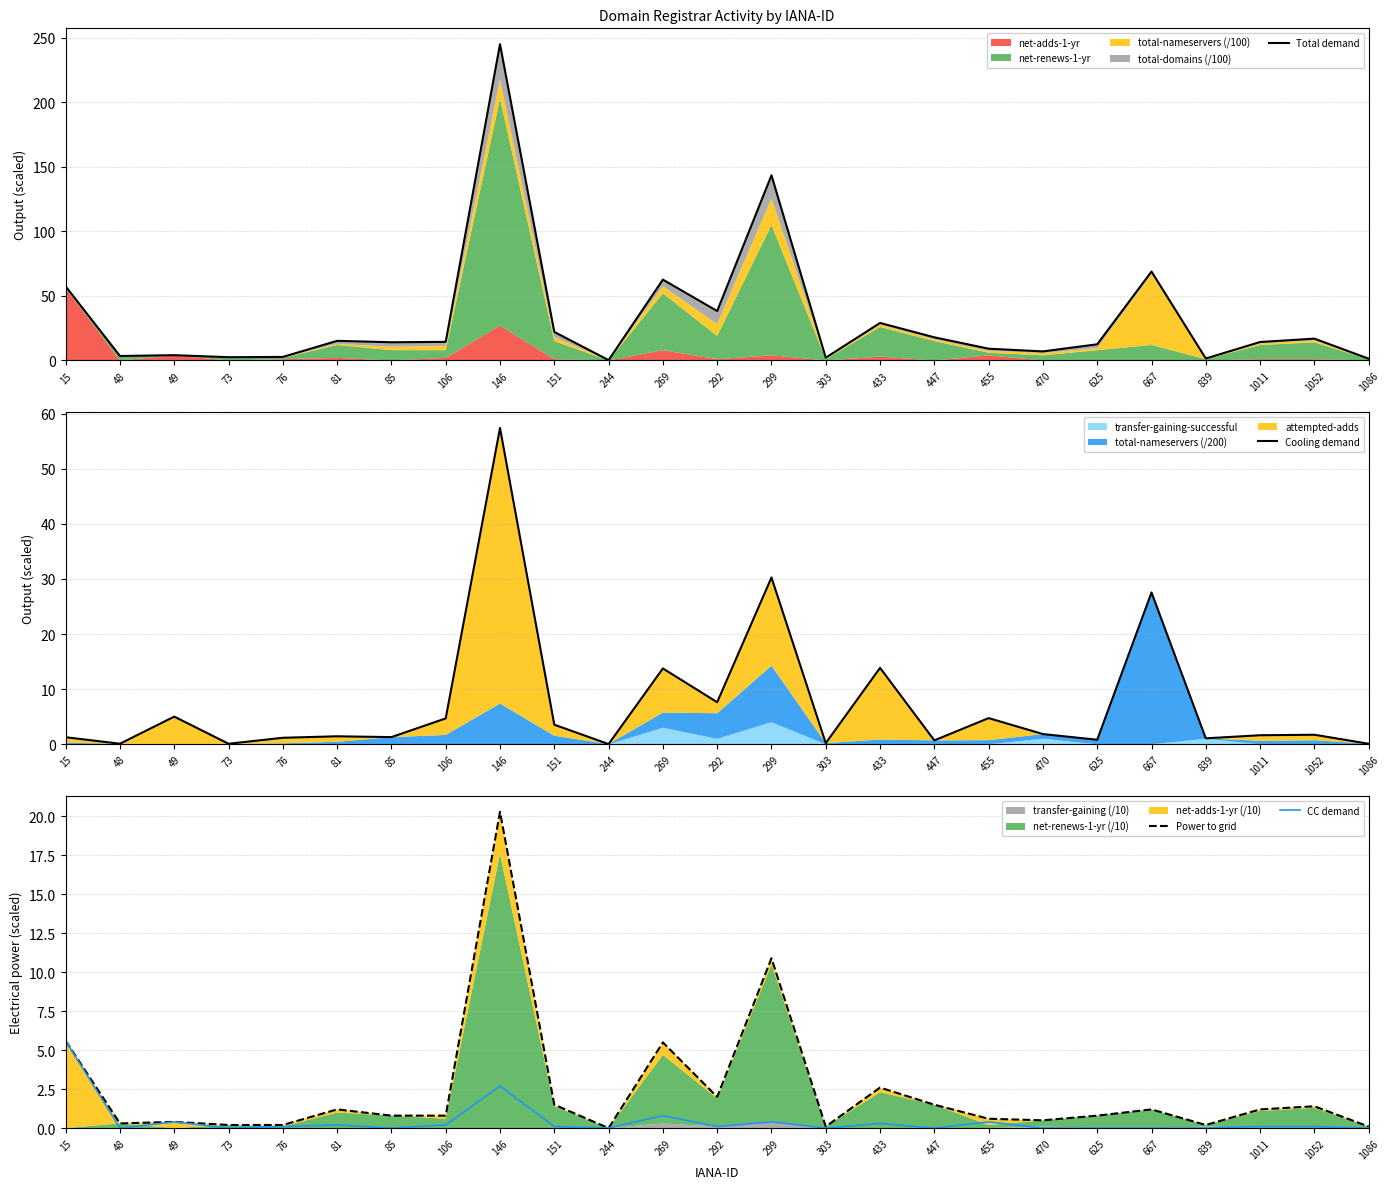

List the series in order of their peak value, lowest first.

CC demand, Power to grid, Cooling demand, Total demand